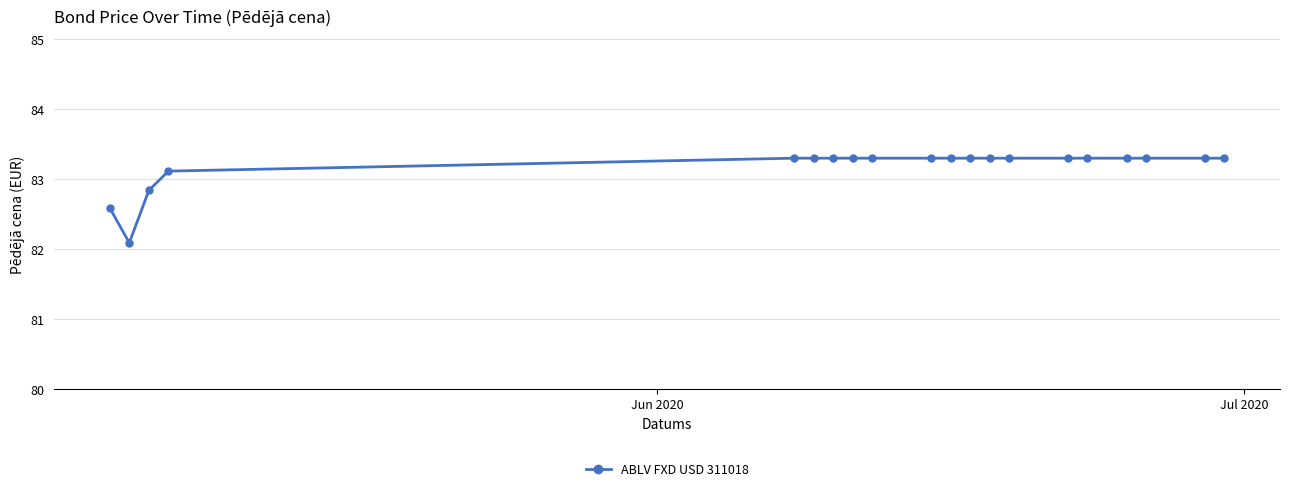

What is the value of the 3rd point from the left?

82.8